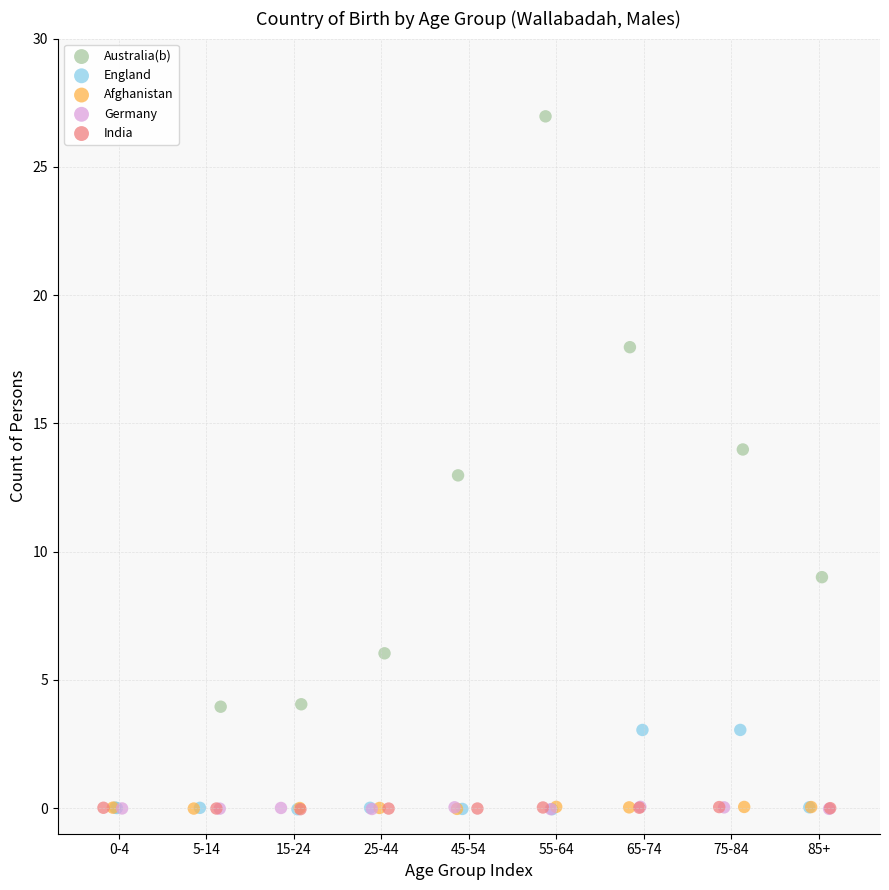

What are all the series names shown in the legend?

Australia(b), England, Afghanistan, Germany, India